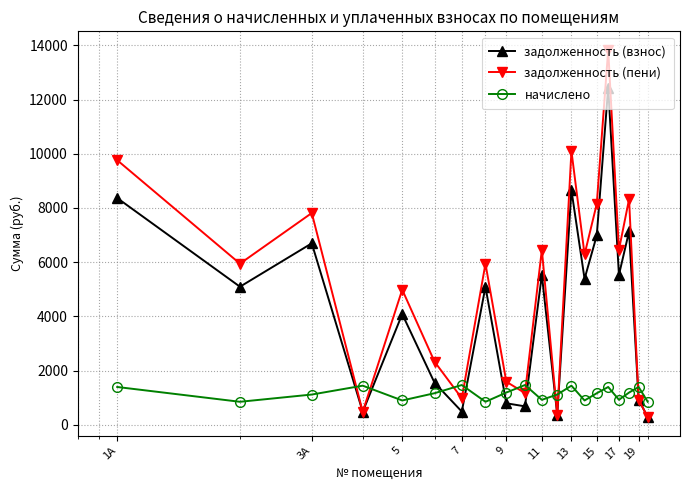

What is the difference between the maximum and minimum values in the задолженность (взнос) series?

12157.4